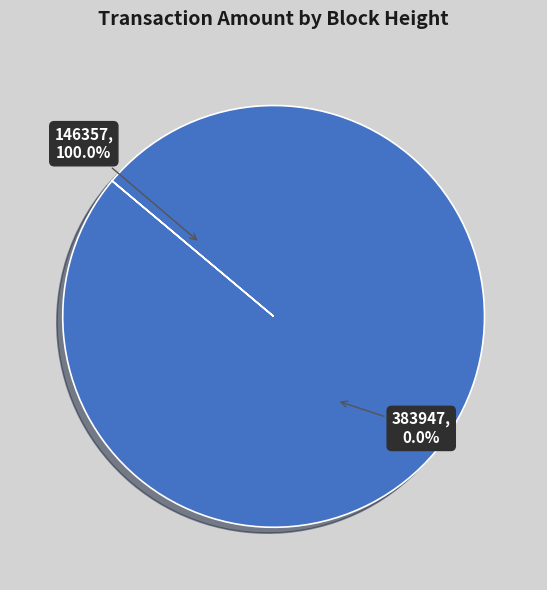

Rank the categories by value from highest to lowest.

146357, 383947